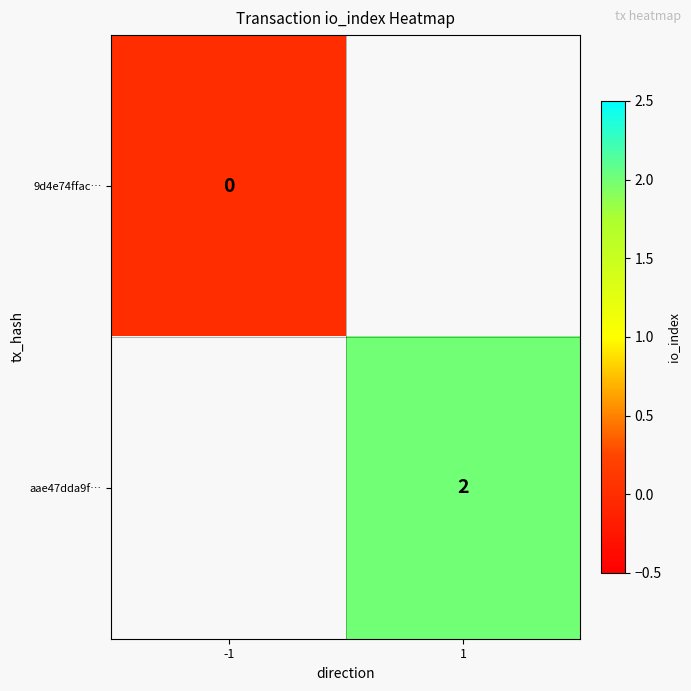

At how many categories does at least one series exceed 0?

1